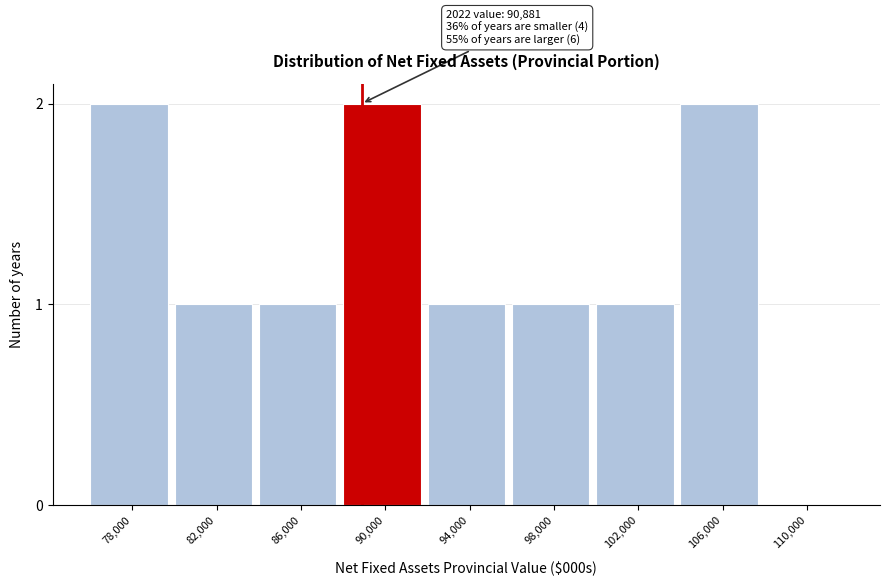

Reading left to right, transcribe all the data shown in this chart.

78,000=2	82,000=1	86,000=1	90,000=2	94,000=1	98,000=1	102,000=1	106,000=2	110,000=0